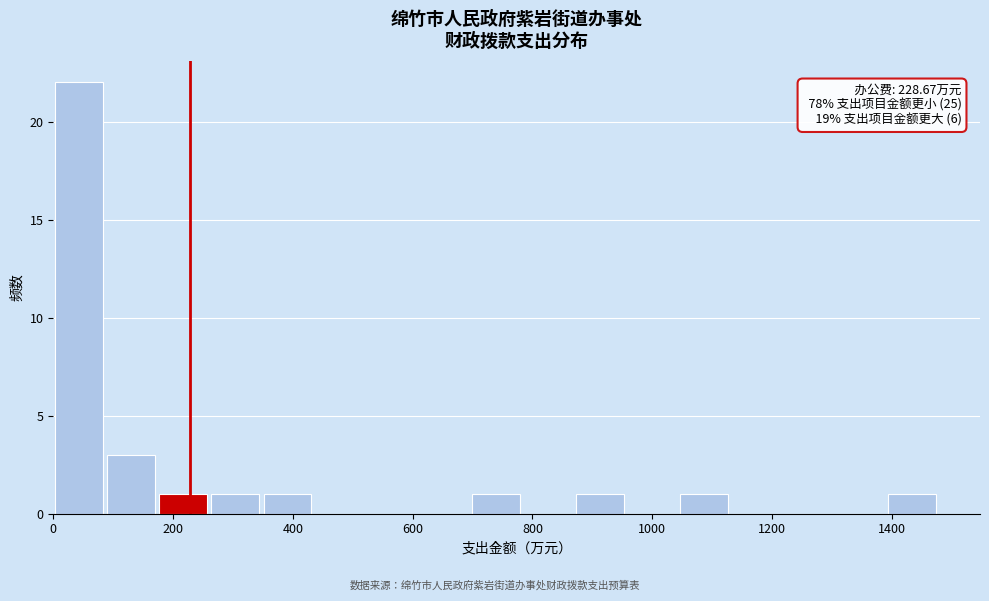

Over which range of the x-axis is the bar tallest?

0 to 80